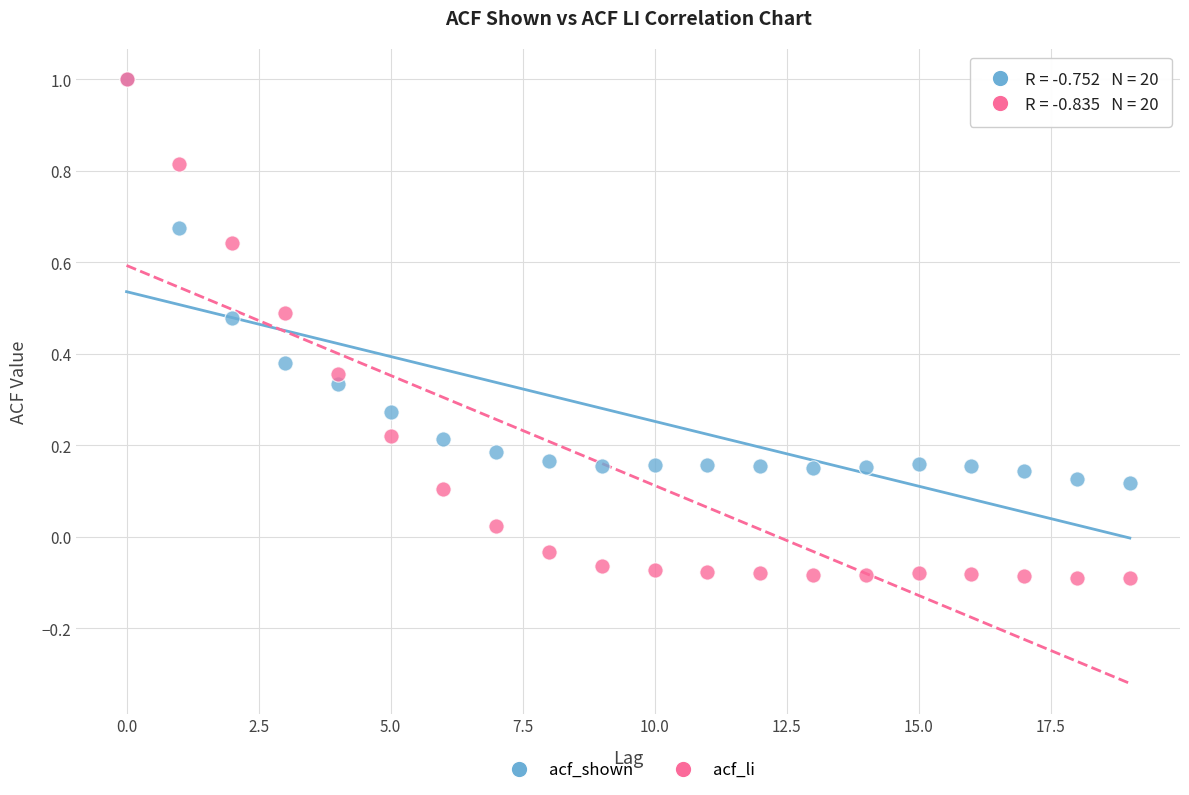

What are all the series names shown in the legend?

acf_shown, acf_li